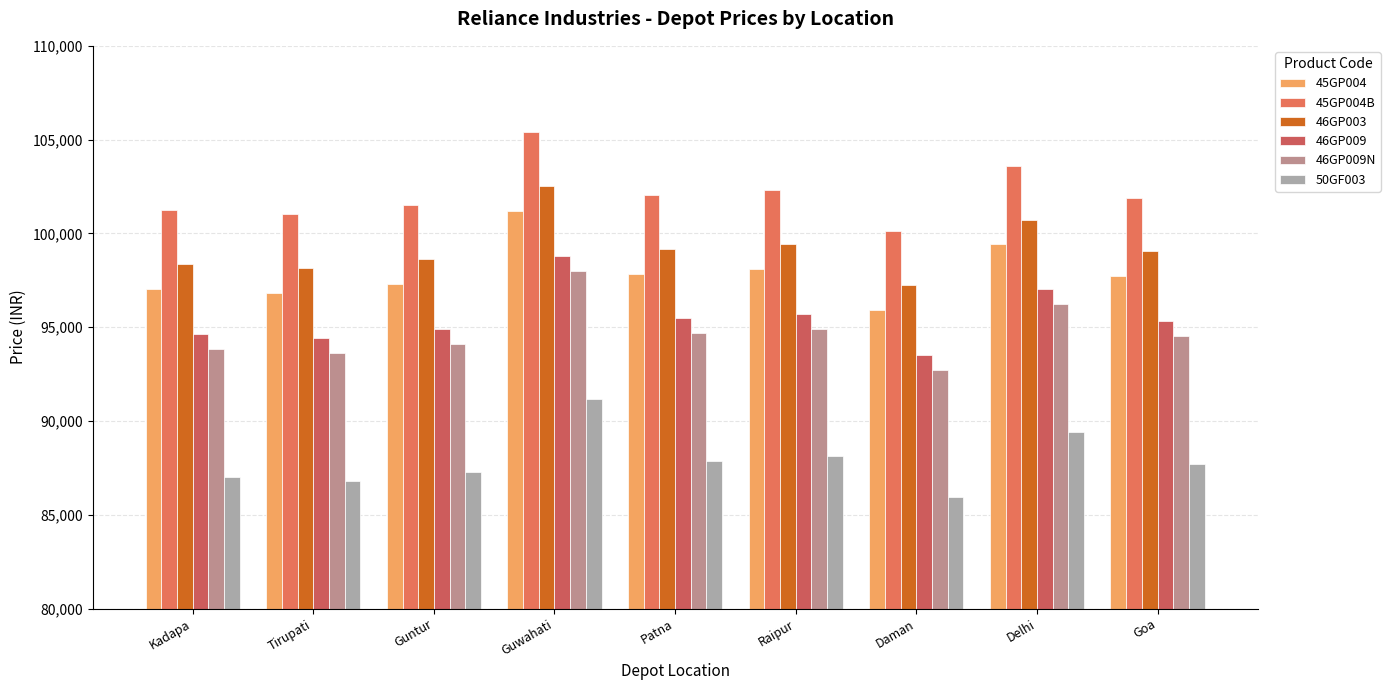

What is the greatest value displayed?

105380